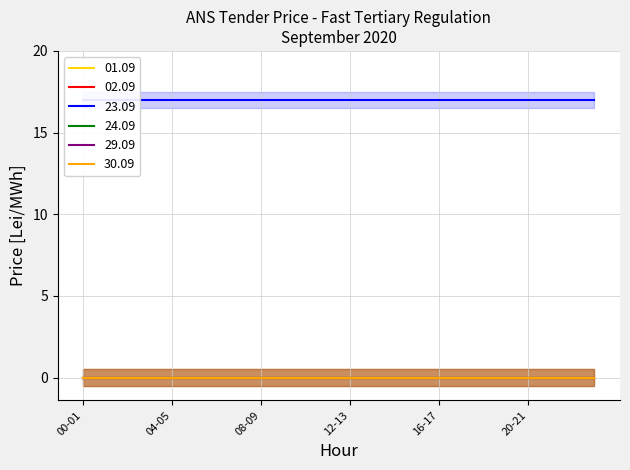

At how many categories does at least one series exceed 1?

24